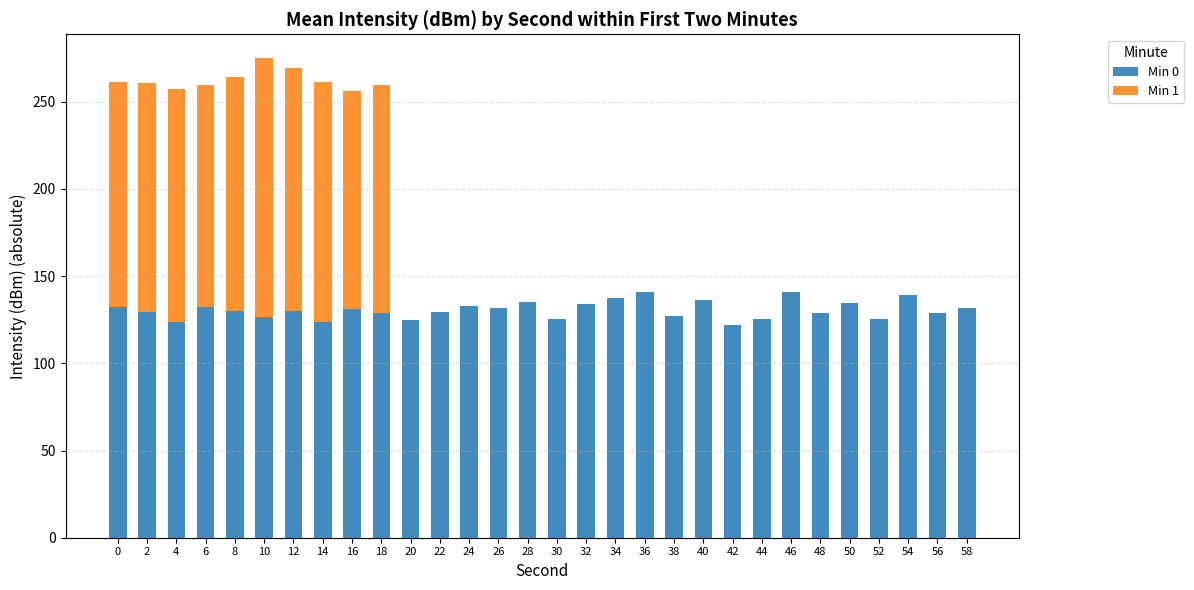

The value of Min 0 at 2 is 129.5. True or false?

True